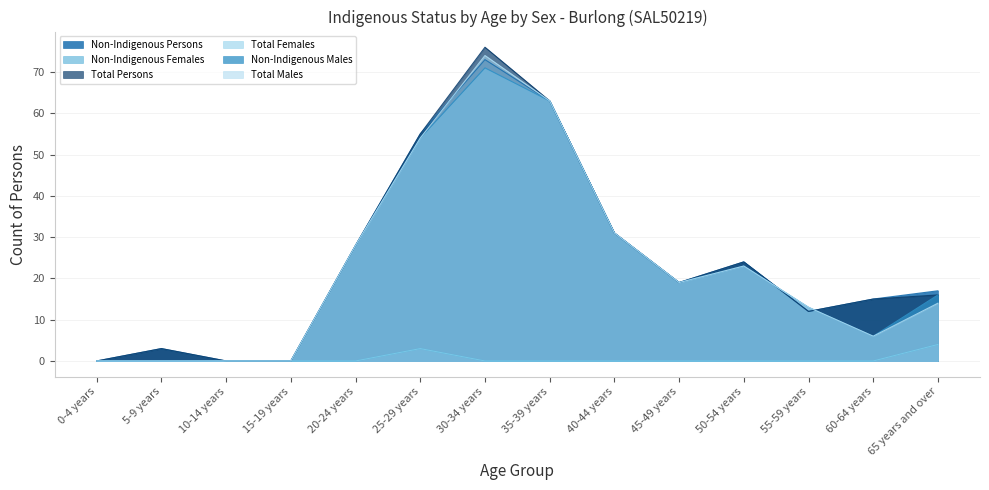

How many Non-Indigenous Females values are between 0 and 1?

12